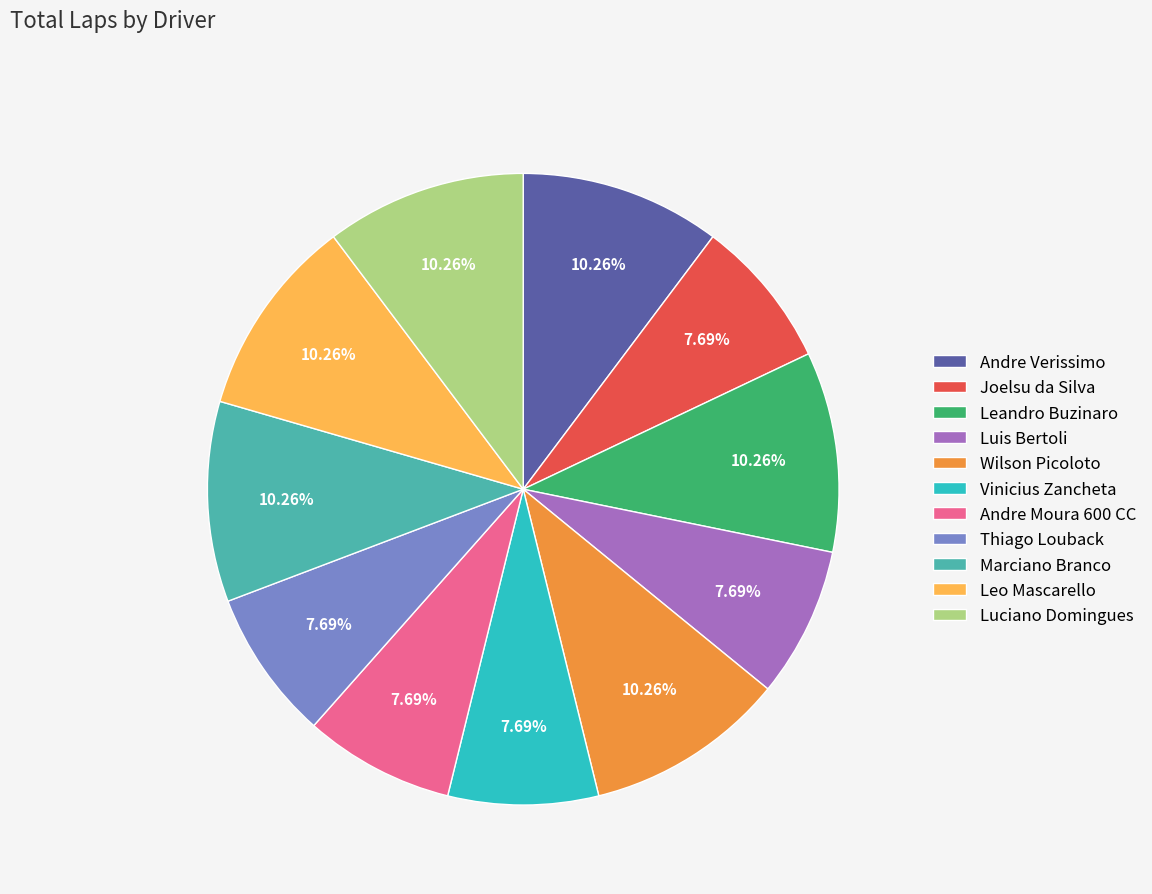

To the nearest percent, what is the difference between the largest and smallest slice percentages?

3%